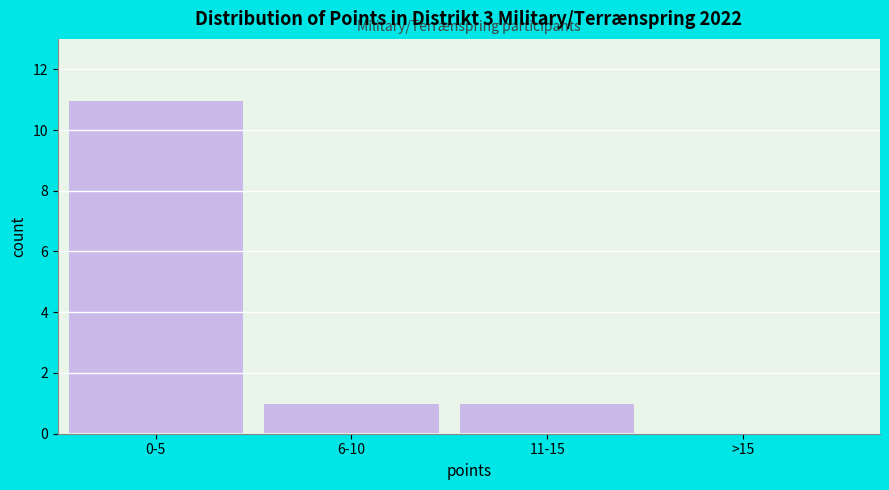

Reading left to right, what are all the values shown in this chart?

0-5=11	6-10=1	11-15=1	>15=0